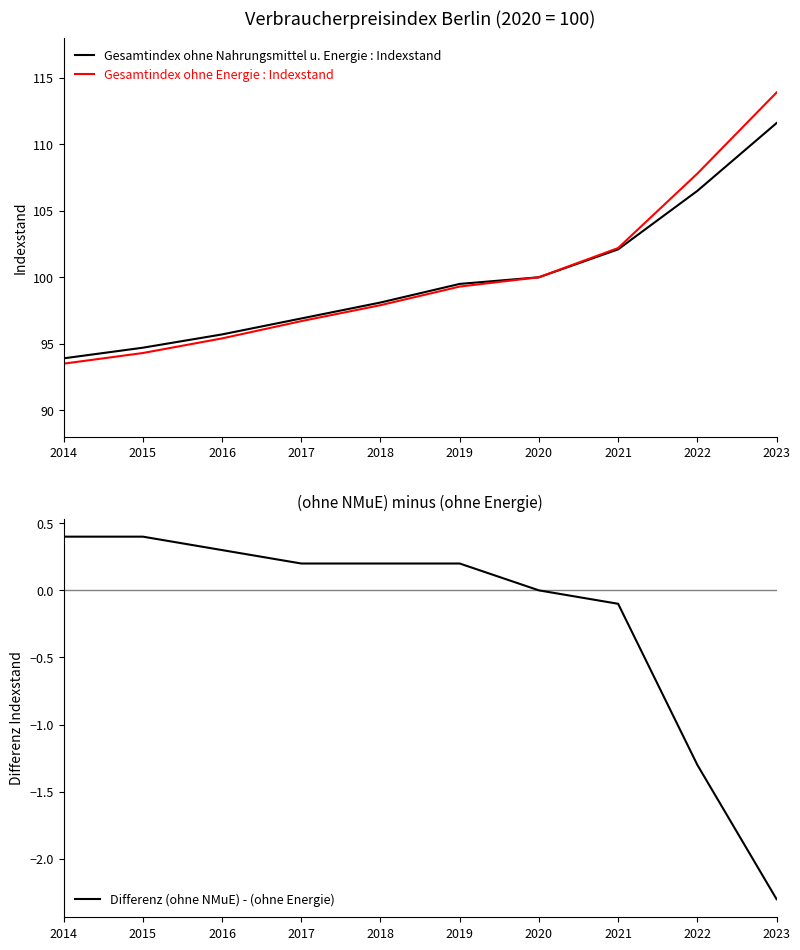

How many lines are shown in the chart?

3